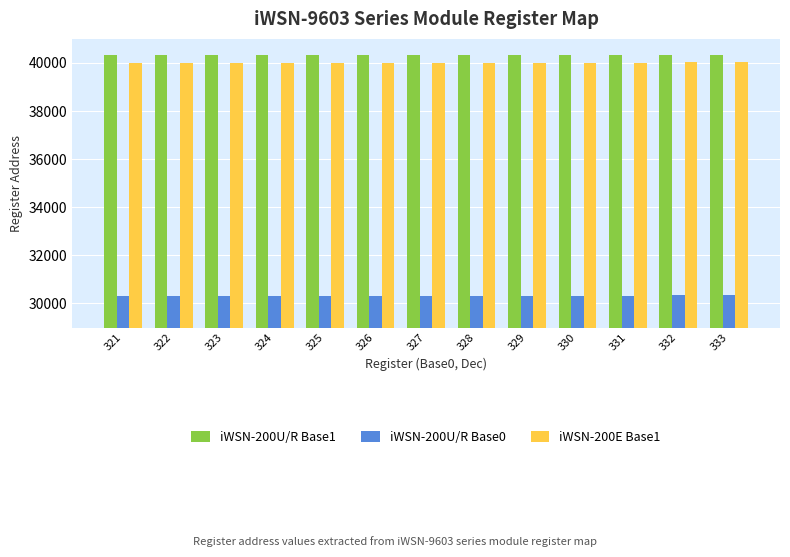

What is the difference between the highest and lowest values at 328?

10000